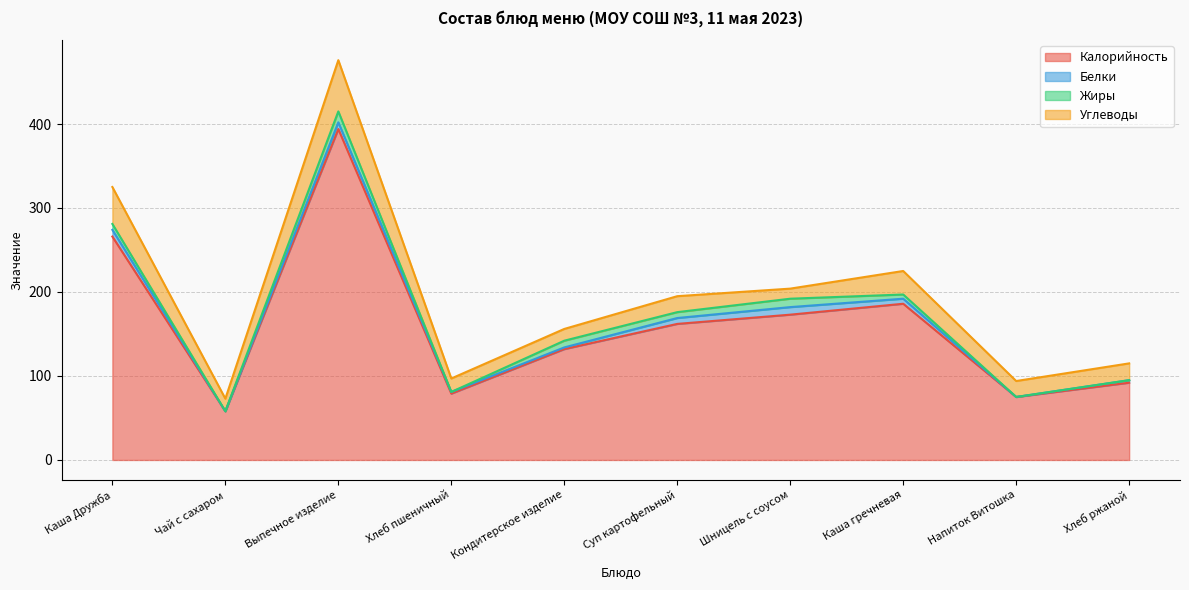

Count the number of data series in this chart.

4